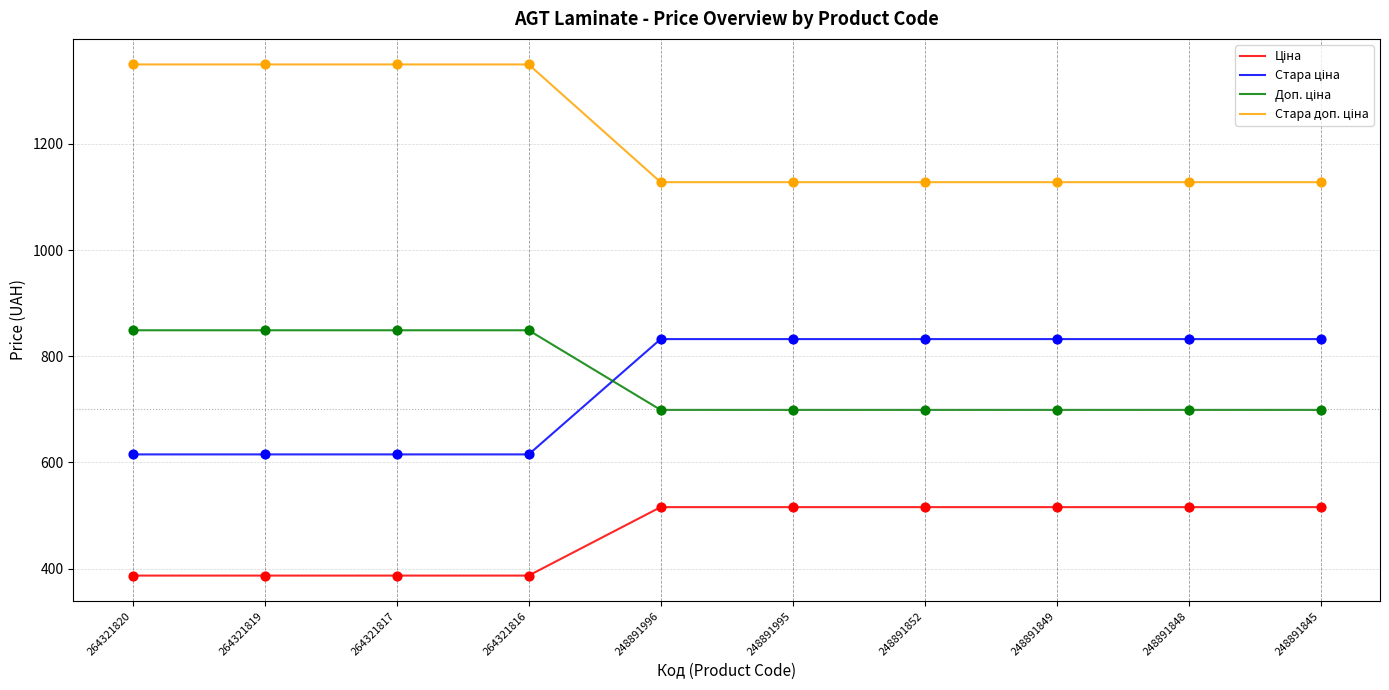

What is the total value across all series at 264321819?

3200.8